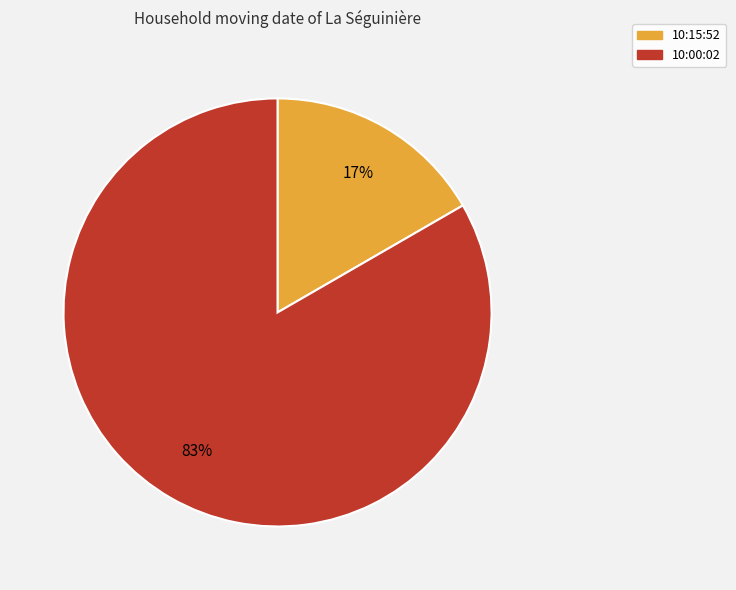

Does 10:00:02 account for over 50% of the chart?

Yes